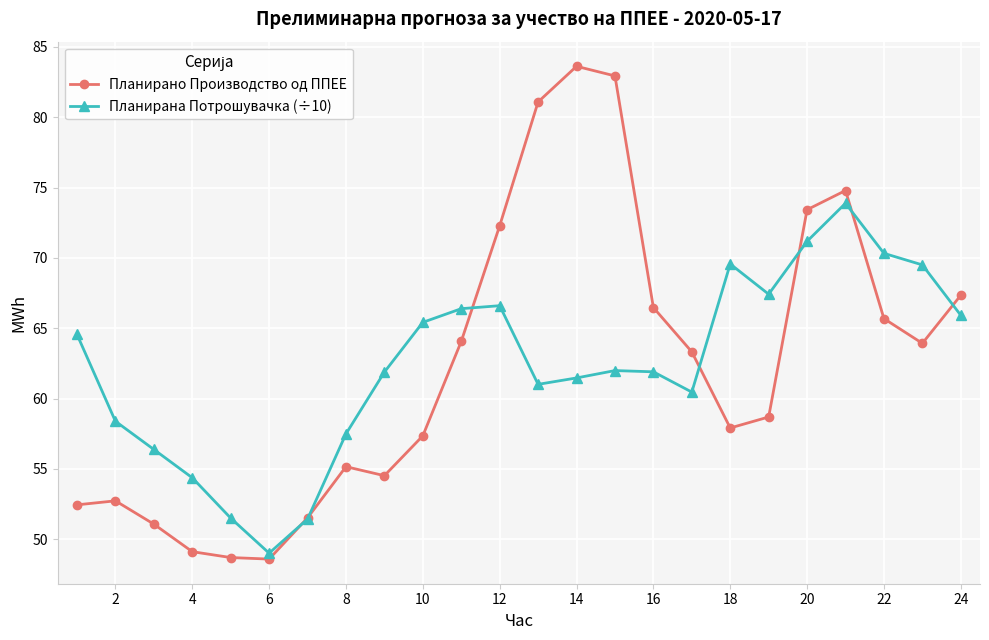

What is the difference between the second highest and minimum values in the Планирано Производство од ППЕЕ series?

34.3